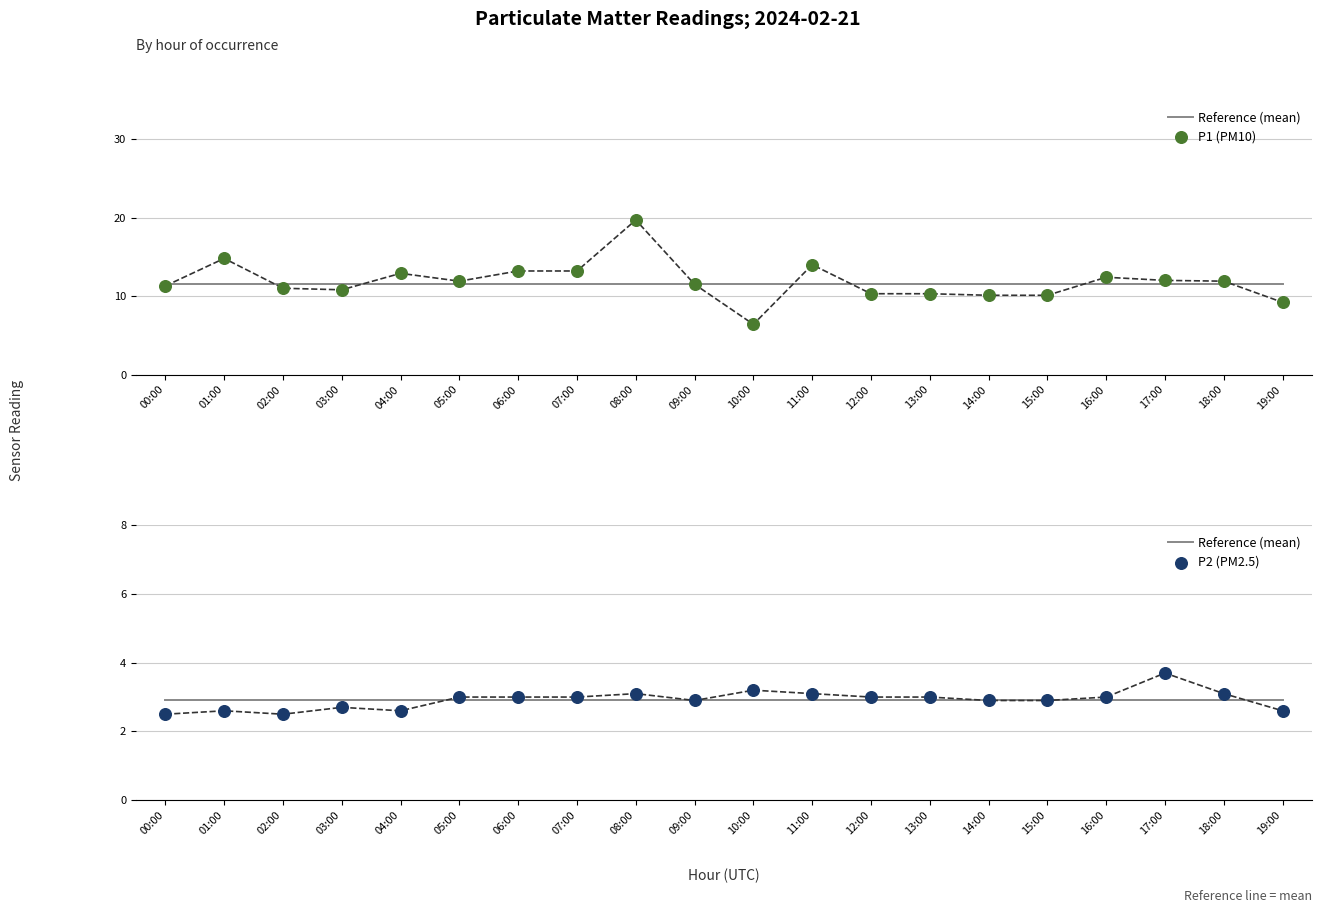

Which series has the largest total across all categories?

P1 (PM10)